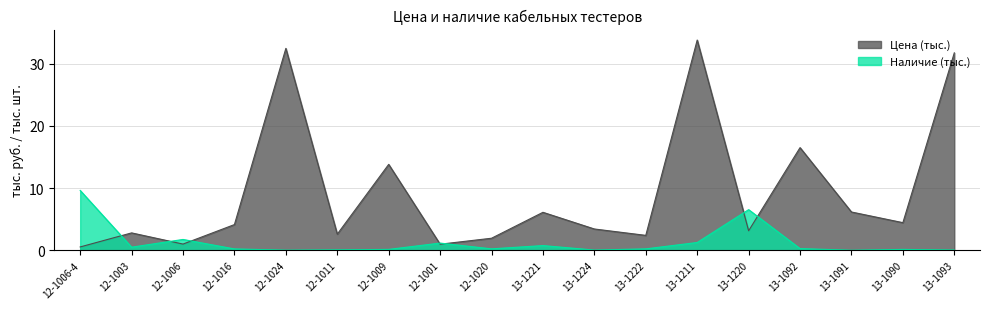

Where is the first local maximum for Цена (тыс.)?

12-1003